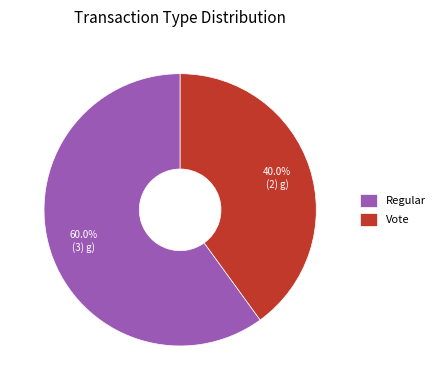

Is there any slice that represents more than half of the pie?

Yes